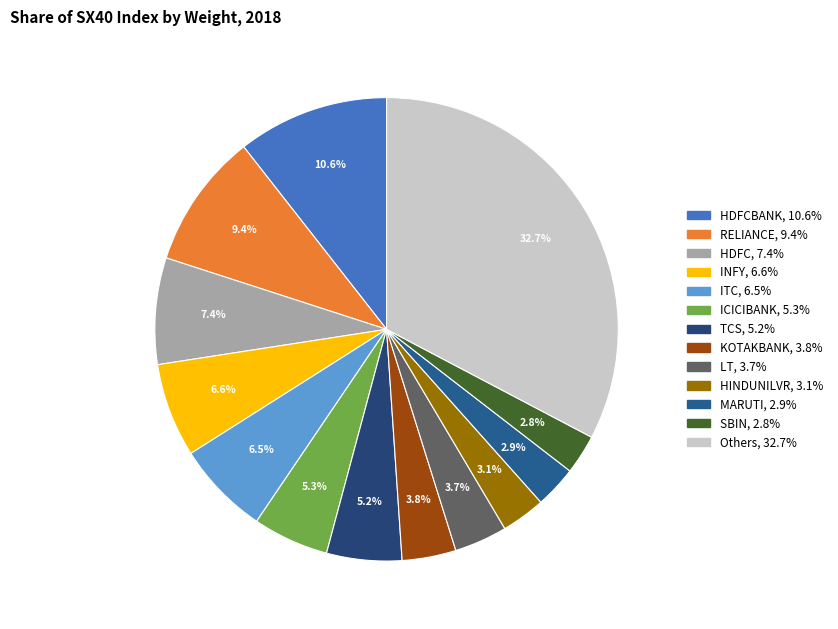

Which category has the smallest portion of the pie?

SBIN